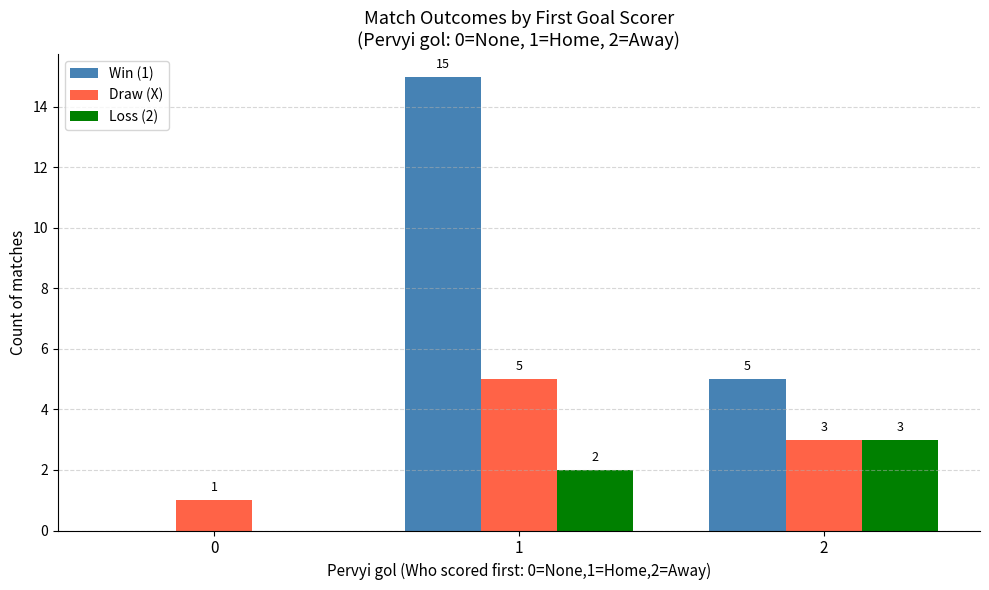

What is the average value of the Win (1) series?

7